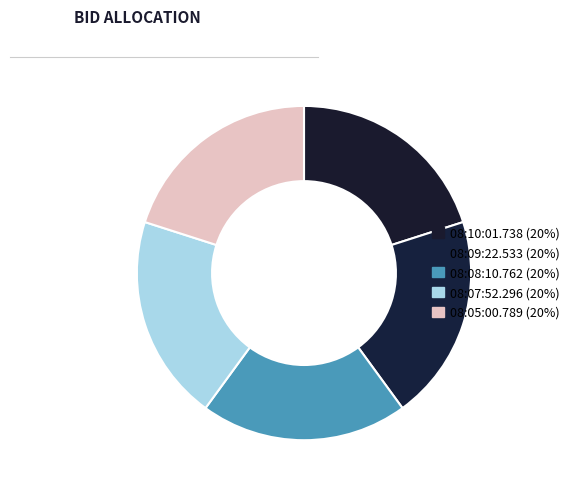

How many segments does this pie chart have?

5